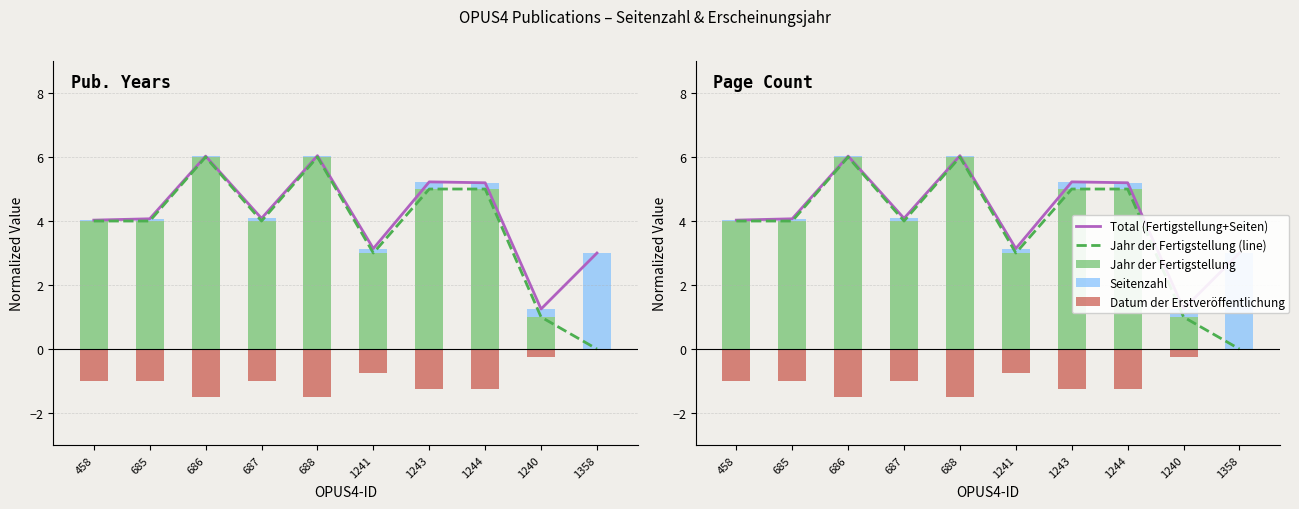

Between 686 and 685, which is larger?

686